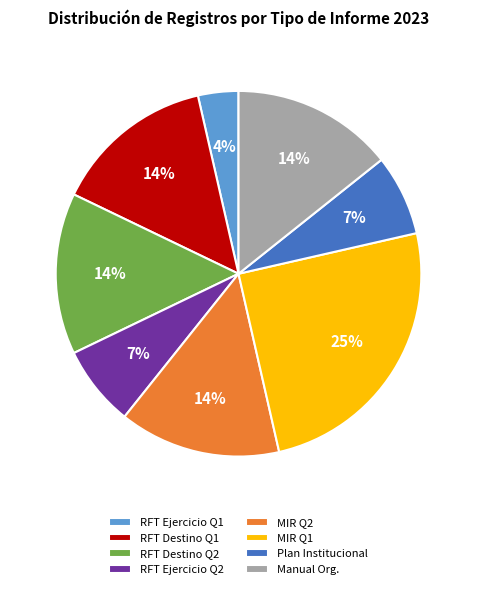

Which slice is the smallest?

RFT Ejercicio Q1